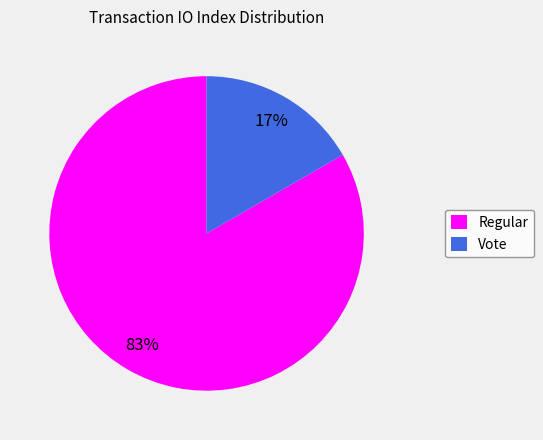

To the nearest percent, what is the combined percentage of Vote and Regular?

100%